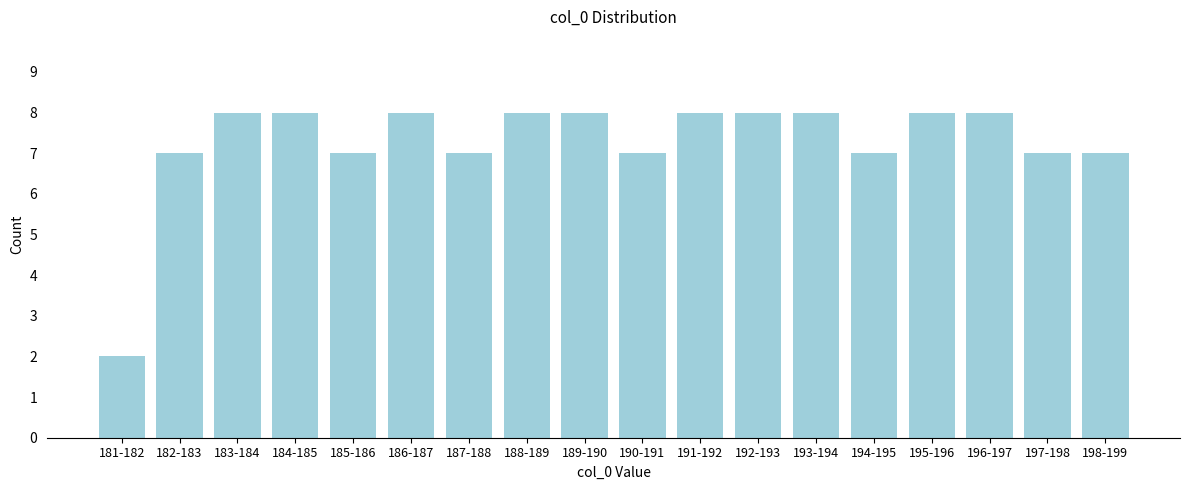

Reading left to right, extract all data points from this chart.

2	7	8	8	7	8	7	8	8	7	8	8	8	7	8	8	7	7